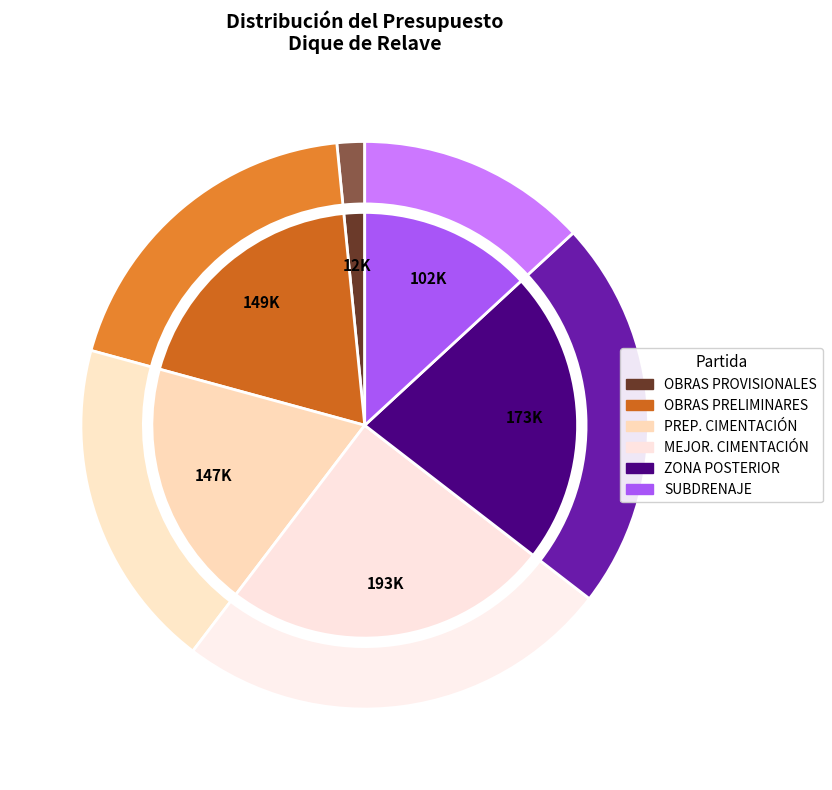

Is it true that SISTEMA DE SUBDRENAJE is 13% of the pie?

True